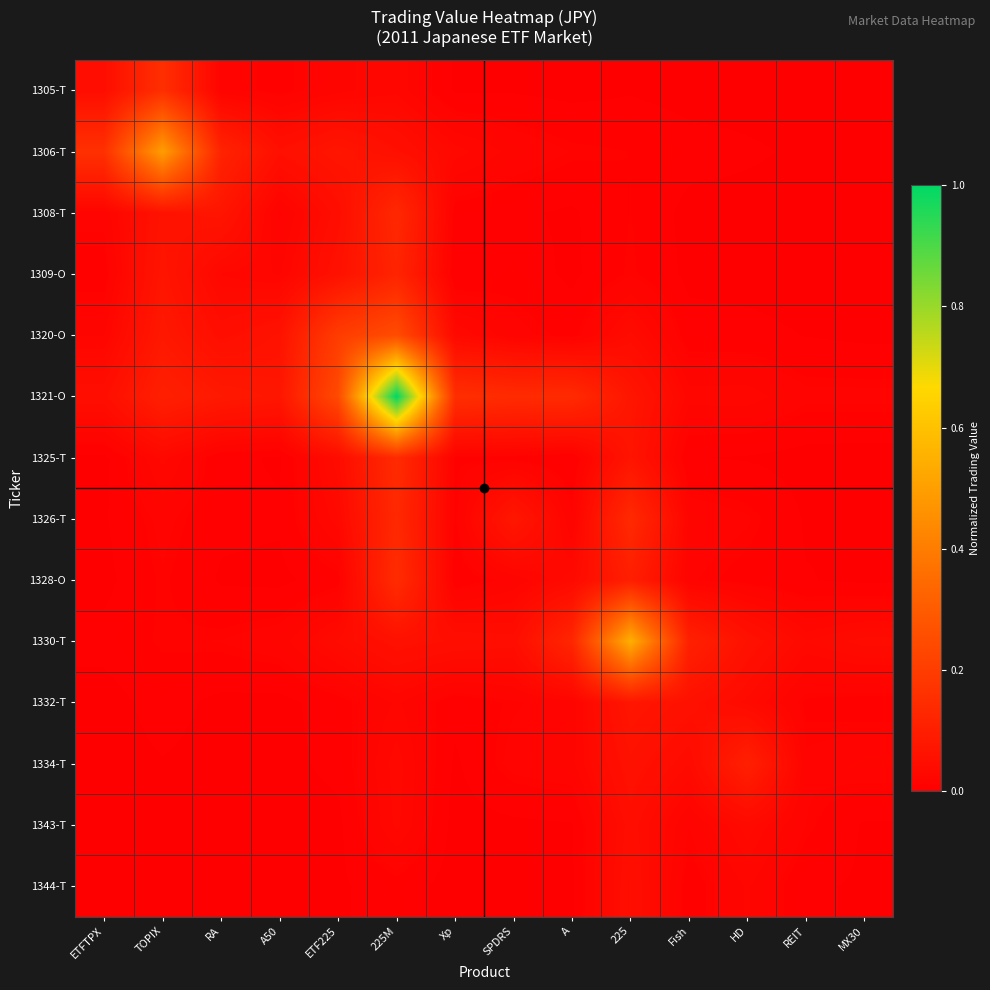

What is the difference between the highest and lowest values at Xp?

0.2